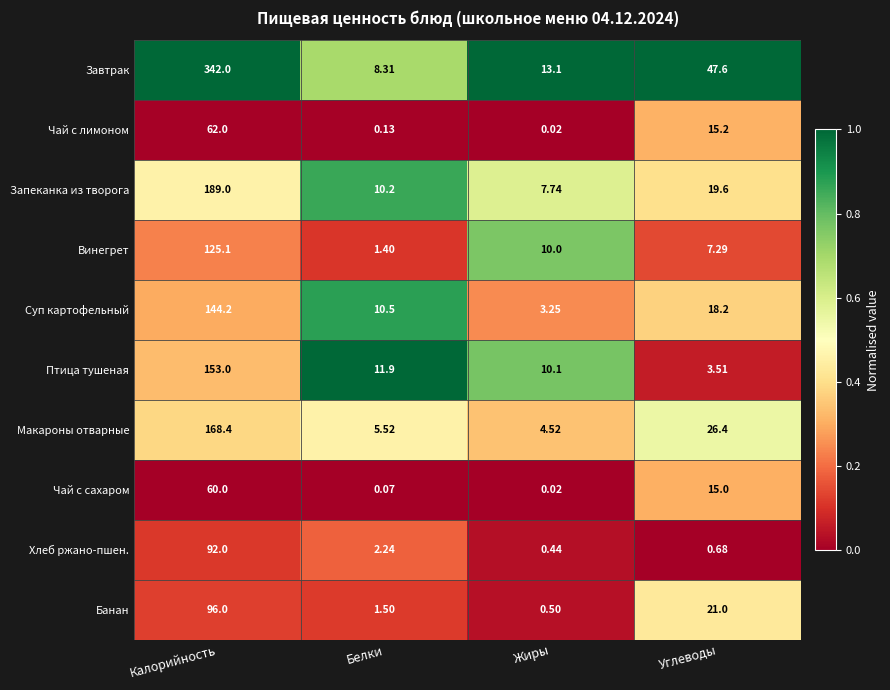

Which category has the lowest value across all series?

Жиры